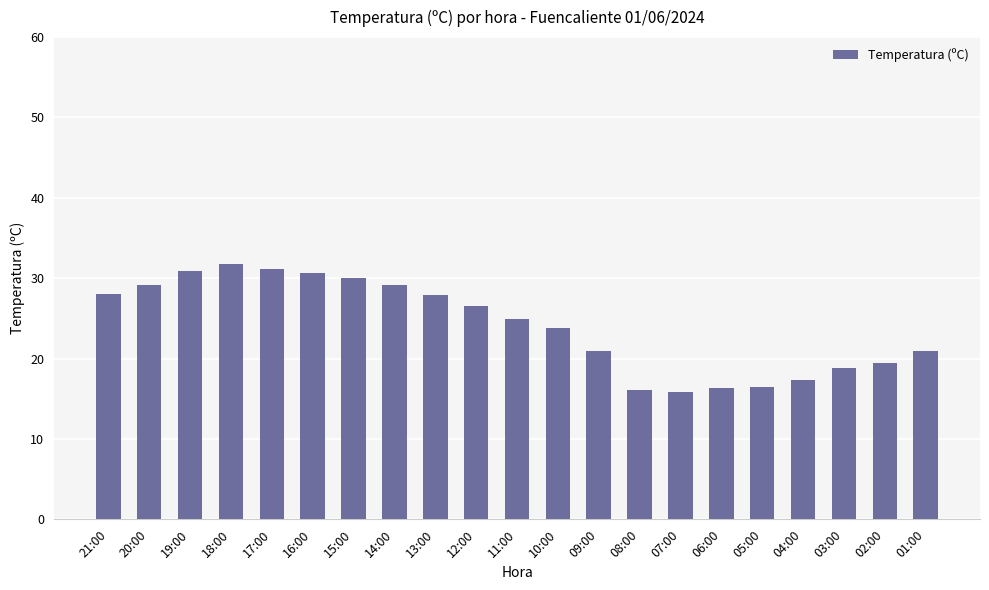

How many distinct data groups are displayed?

1